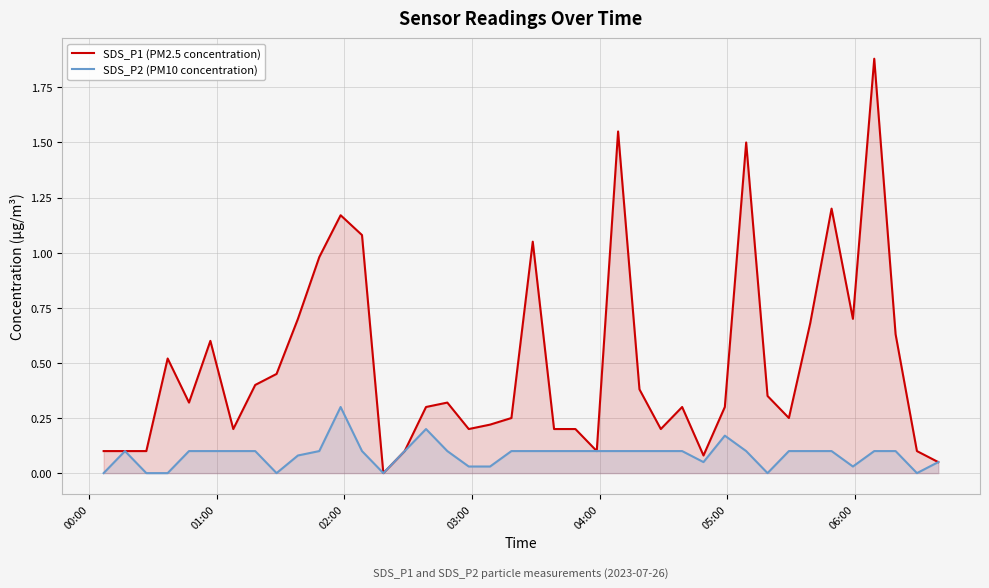

At how many categories does at least one series exceed 0?

39